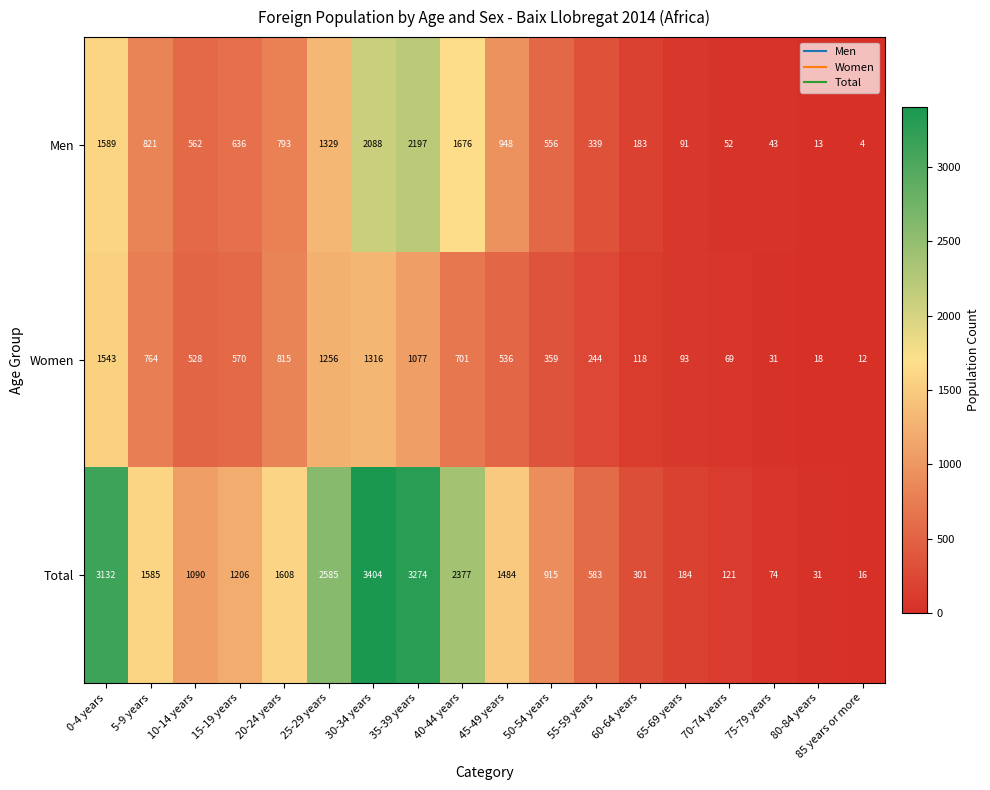

List the series in order of their overall mean, lowest first.

Women, Men, Total